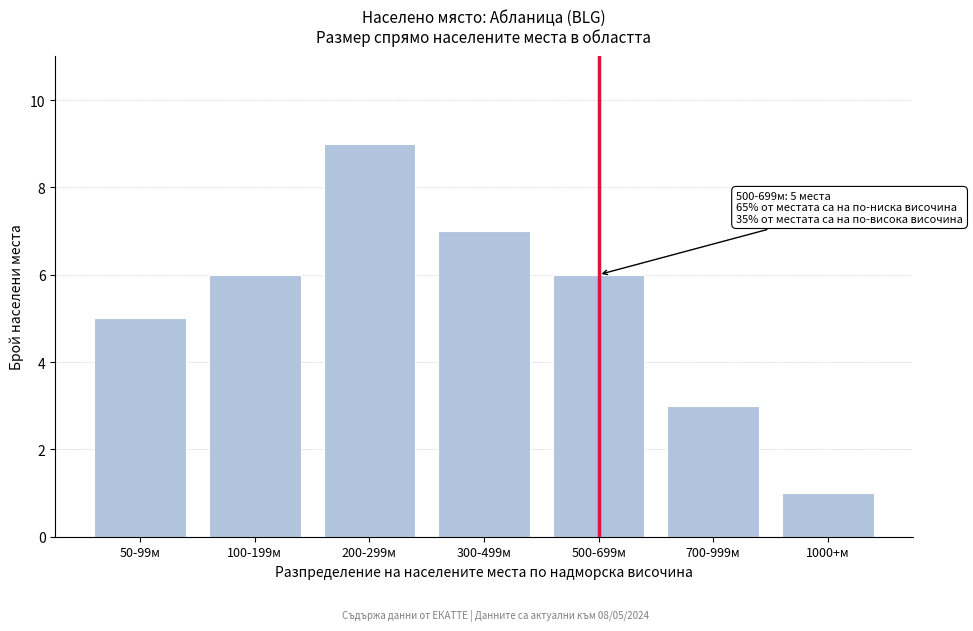

Reading left to right, extract all data points from this chart.

5	6	9	7	6	3	1